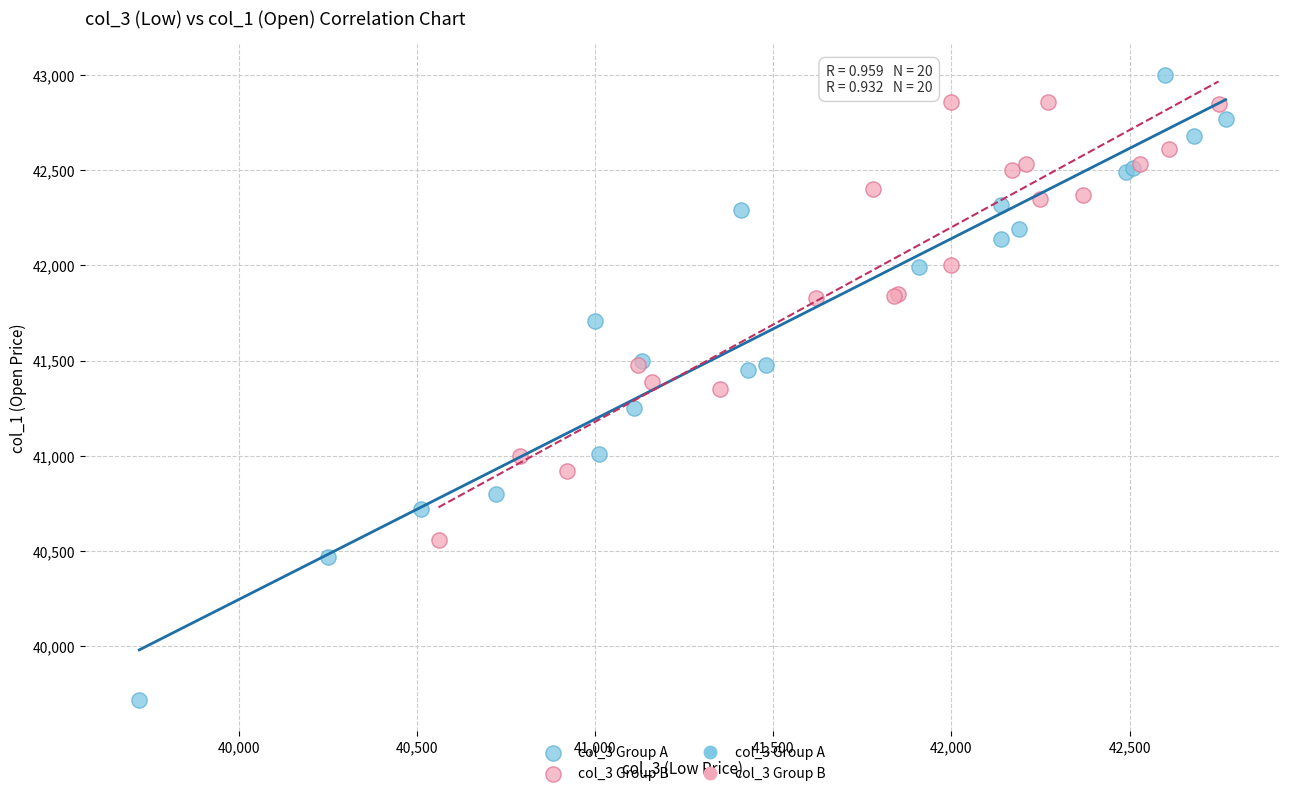

Which series has the largest Y range (max minus min)?

col_3 Group A